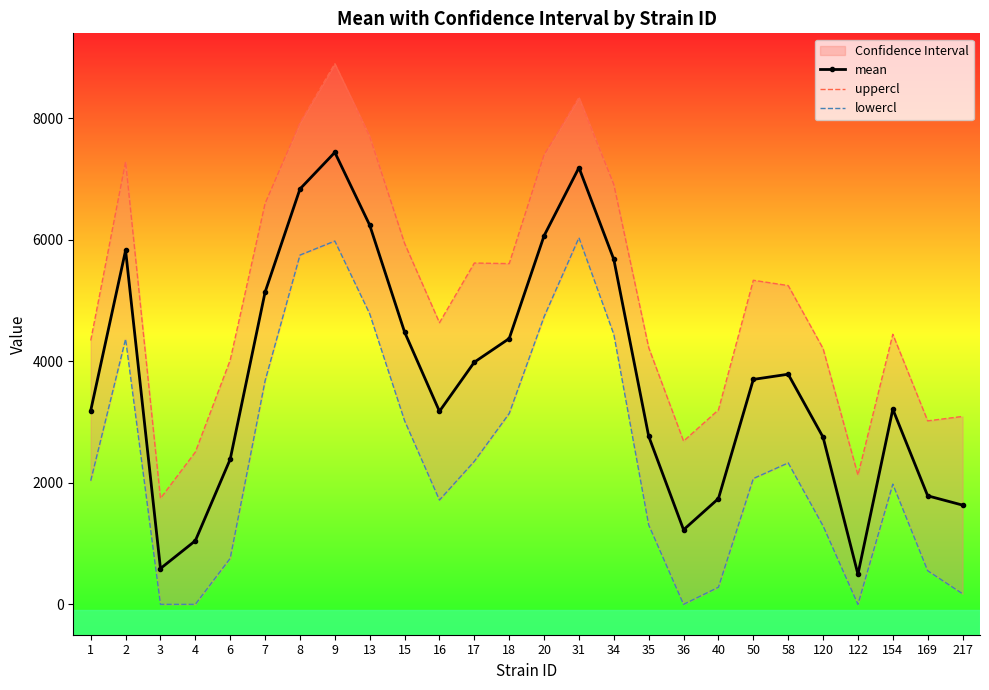

How many distinct data groups are displayed?

3